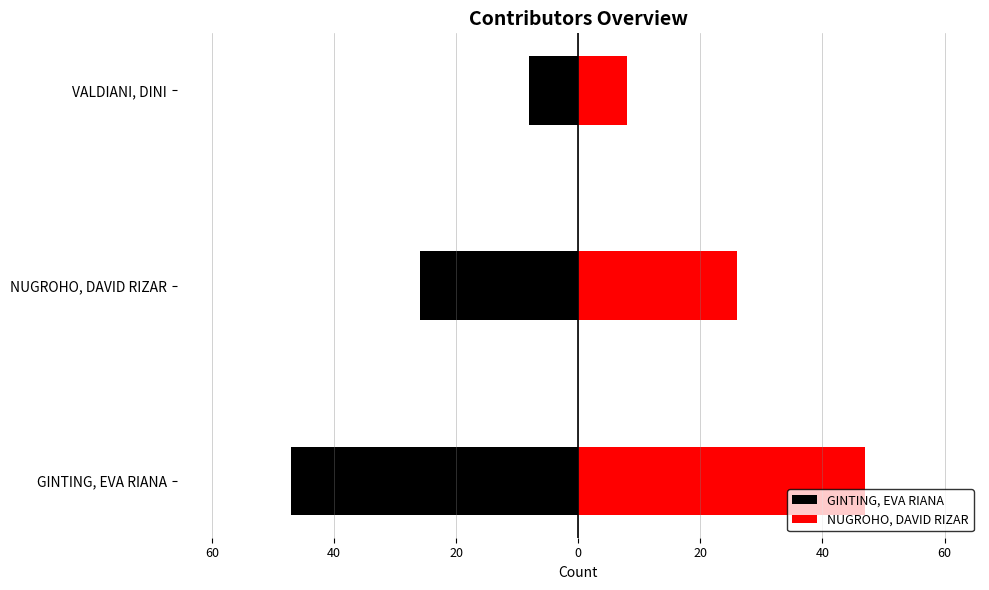

What is the minimum value shown in the chart?

-47